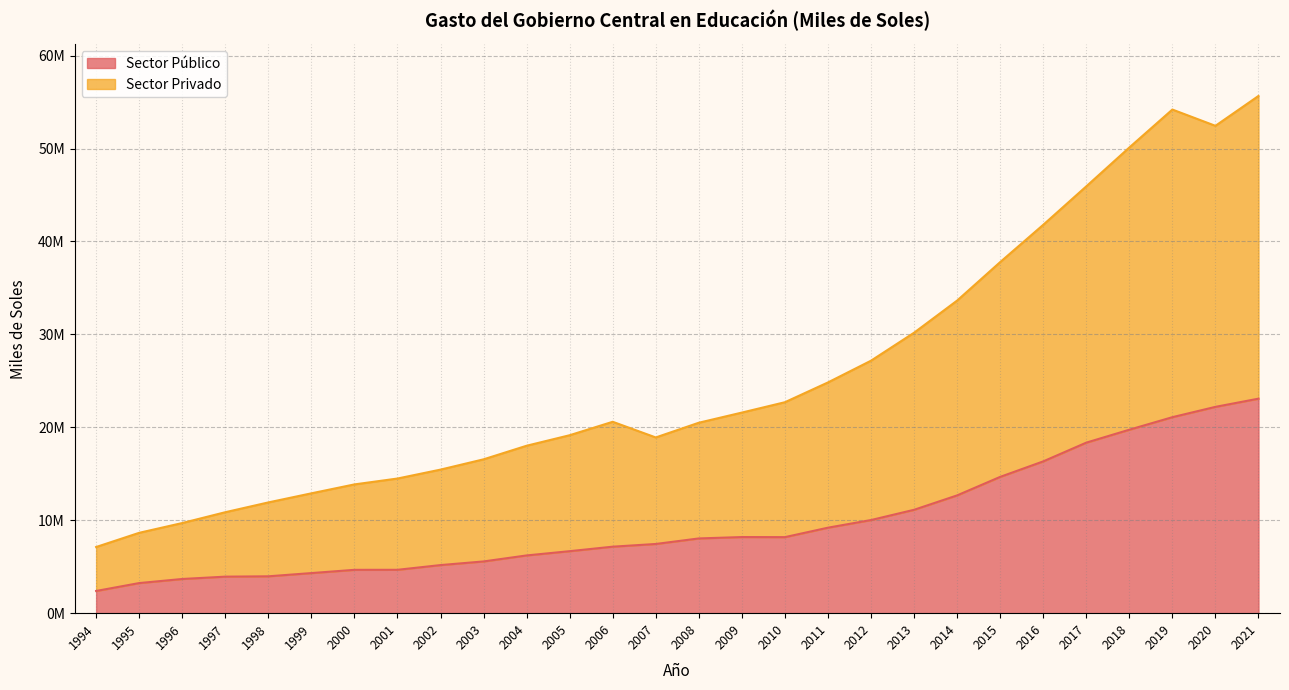

What is the value of the Sector Privado point at the 19th from the left?

27169000